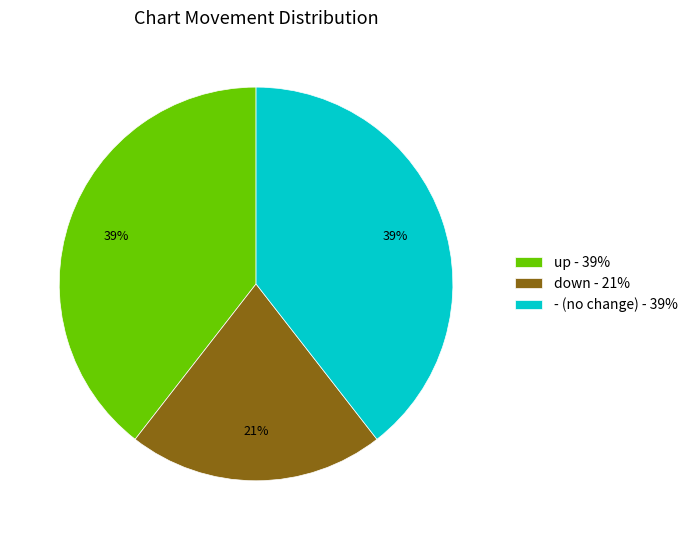

To the nearest percent, what is the difference between the largest and smallest slice percentages?

18%